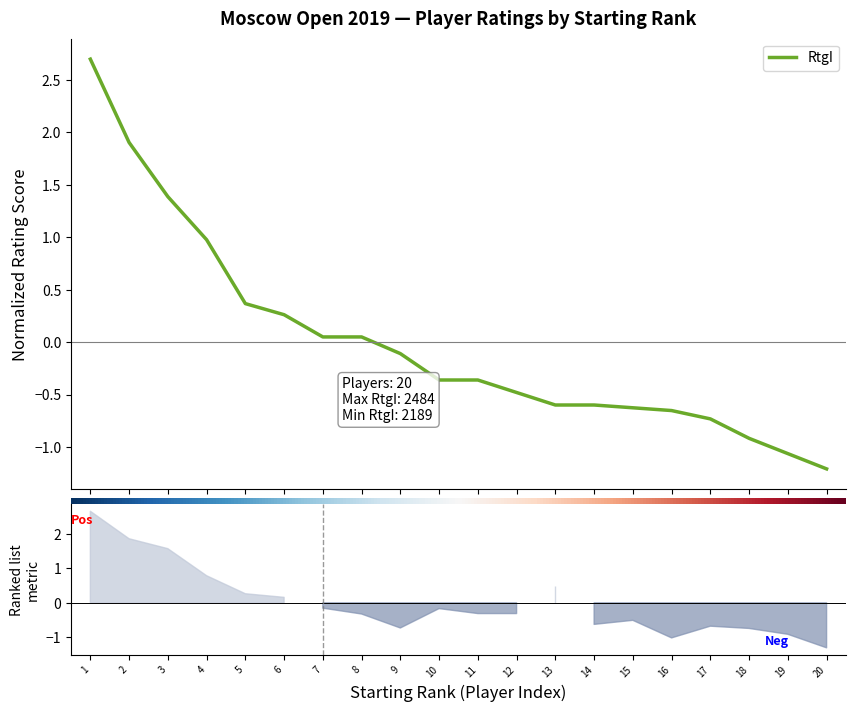

Which category has the highest value across all series?

1